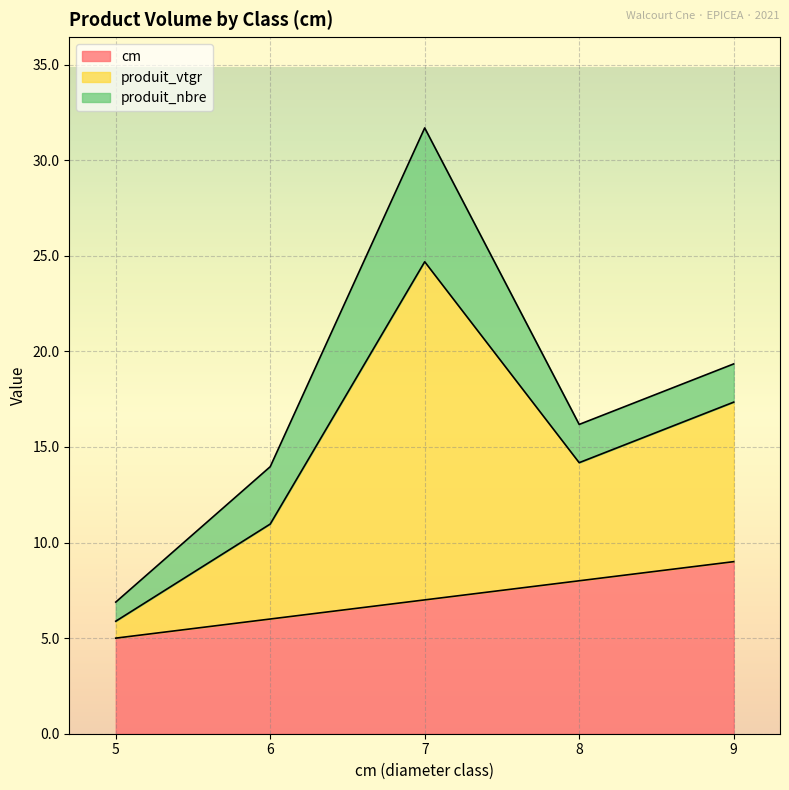

Does the chart display data point markers on the line(s)?

No